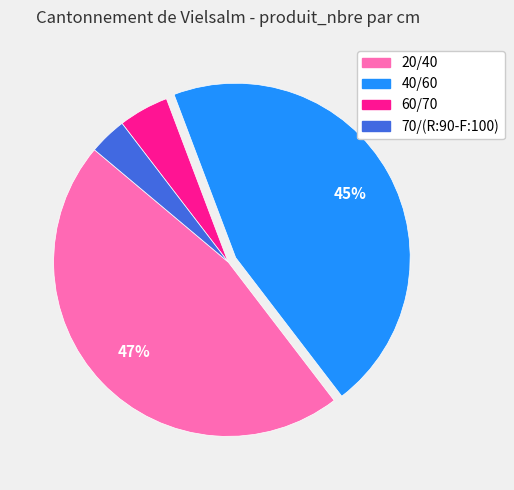

Is it true that 40/60 is 45% of the pie?

True